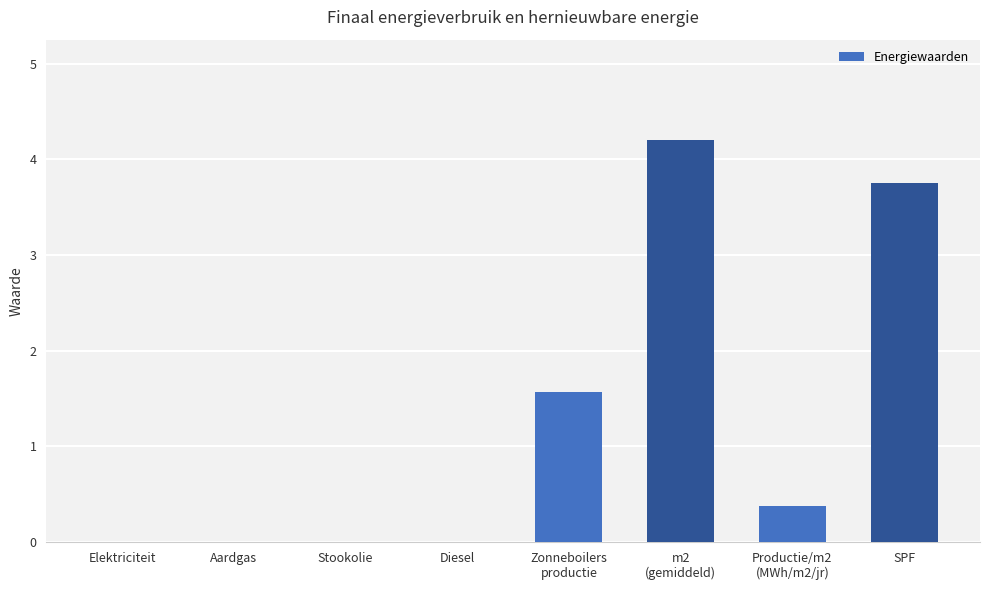

The value at Aardgas is 0.0. True or false?

True